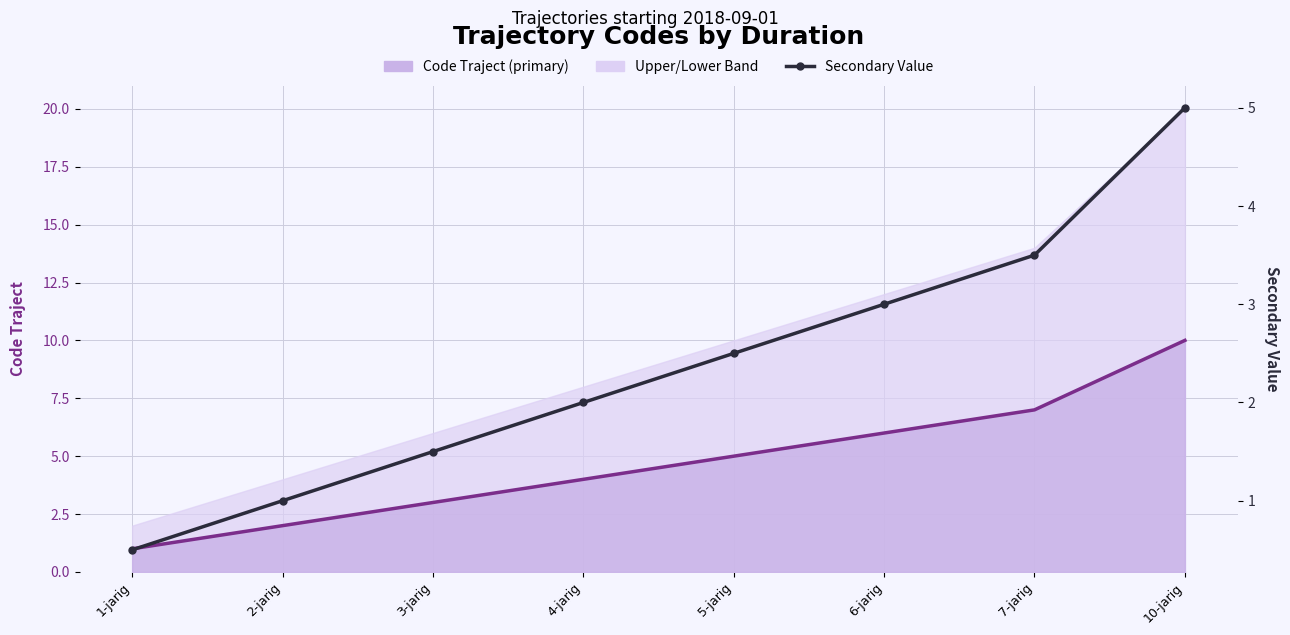

Where does the Secondary Value series first go above 2?

5-jarig